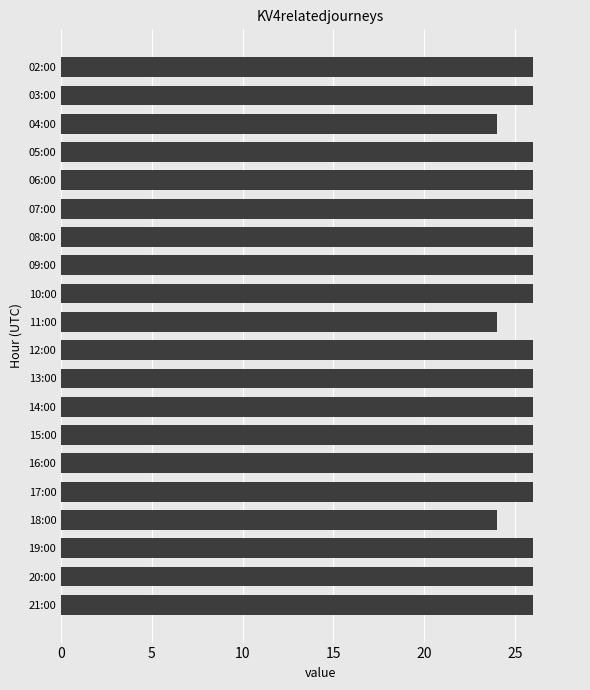

What position from the bottom is 13:00?

9